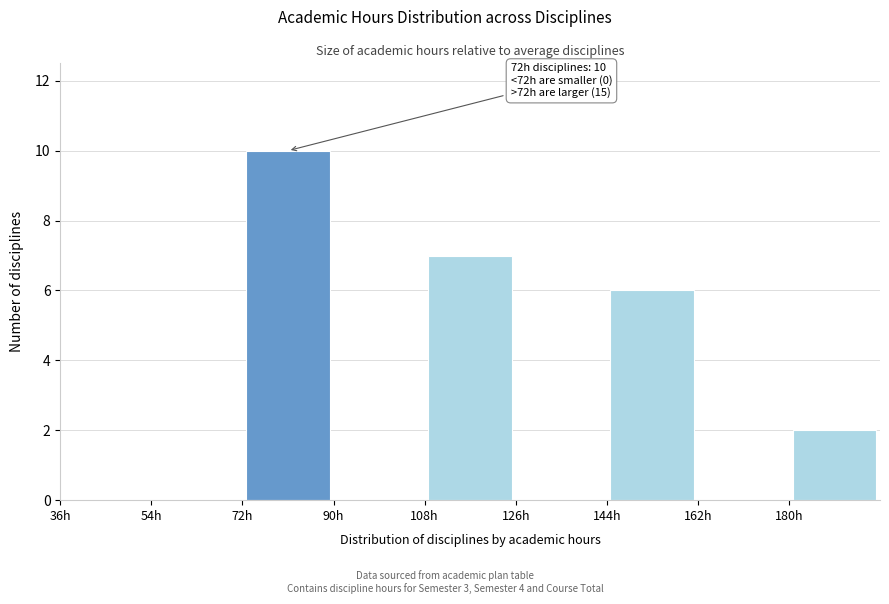

Over which range of the x-axis is the bar tallest?

72 to 90